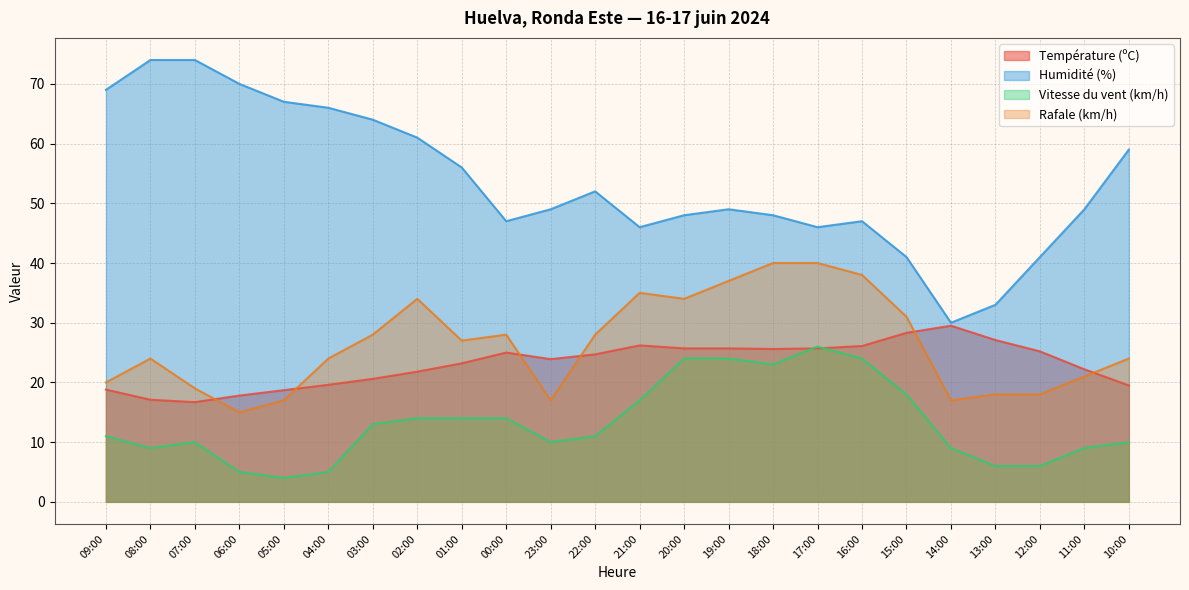

Reading left to right, transcribe all the data shown in this chart.

Température (ºC): 09:00=18.8	08:00=17.1	07:00=16.7	06:00=17.8	05:00=18.7	04:00=19.6	03:00=20.6	02:00=21.8	01:00=23.2	00:00=25.0	23:00=23.9	22:00=24.7	21:00=26.2	20:00=25.7	19:00=25.7	18:00=25.6	17:00=25.7	16:00=26.1	15:00=28.3	14:00=29.5	13:00=27.1	12:00=25.2	11:00=22.2	10:00=19.5
Humidité (%): 09:00=69.0	08:00=74.0	07:00=74.0	06:00=70.0	05:00=67.0	04:00=66.0	03:00=64.0	02:00=61.0	01:00=56.0	00:00=47.0	23:00=49.0	22:00=52.0	21:00=46.0	20:00=48.0	19:00=49.0	18:00=48.0	17:00=46.0	16:00=47.0	15:00=41.0	14:00=30.0	13:00=33.0	12:00=41.0	11:00=49.0	10:00=59.0
Vitesse du vent (km/h): 09:00=11.0	08:00=9.0	07:00=10.0	06:00=5.0	05:00=4.0	04:00=5.0	03:00=13.0	02:00=14.0	01:00=14.0	00:00=14.0	23:00=10.0	22:00=11.0	21:00=17.0	20:00=24.0	19:00=24.0	18:00=23.0	17:00=26.0	16:00=24.0	15:00=18.0	14:00=9.0	13:00=6.0	12:00=6.0	11:00=9.0	10:00=10.0
Rafale (km/h): 09:00=20.0	08:00=24.0	07:00=19.0	06:00=15.0	05:00=17.0	04:00=24.0	03:00=28.0	02:00=34.0	01:00=27.0	00:00=28.0	23:00=17.0	22:00=28.0	21:00=35.0	20:00=34.0	19:00=37.0	18:00=40.0	17:00=40.0	16:00=38.0	15:00=31.0	14:00=17.0	13:00=18.0	12:00=18.0	11:00=21.0	10:00=24.0